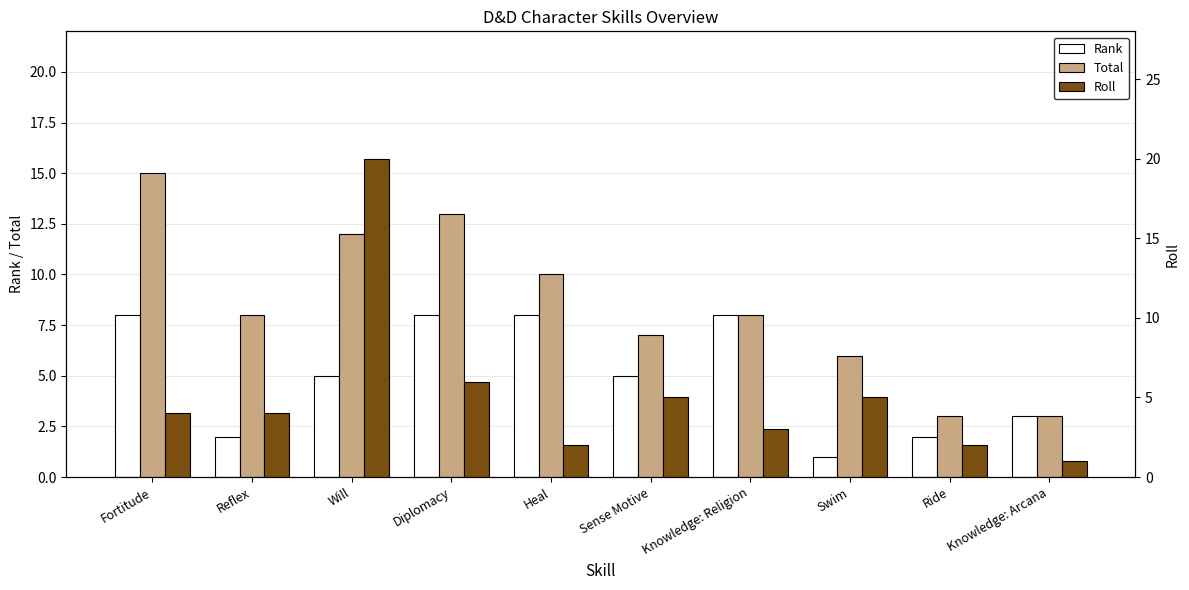

Are the bars horizontal?

No